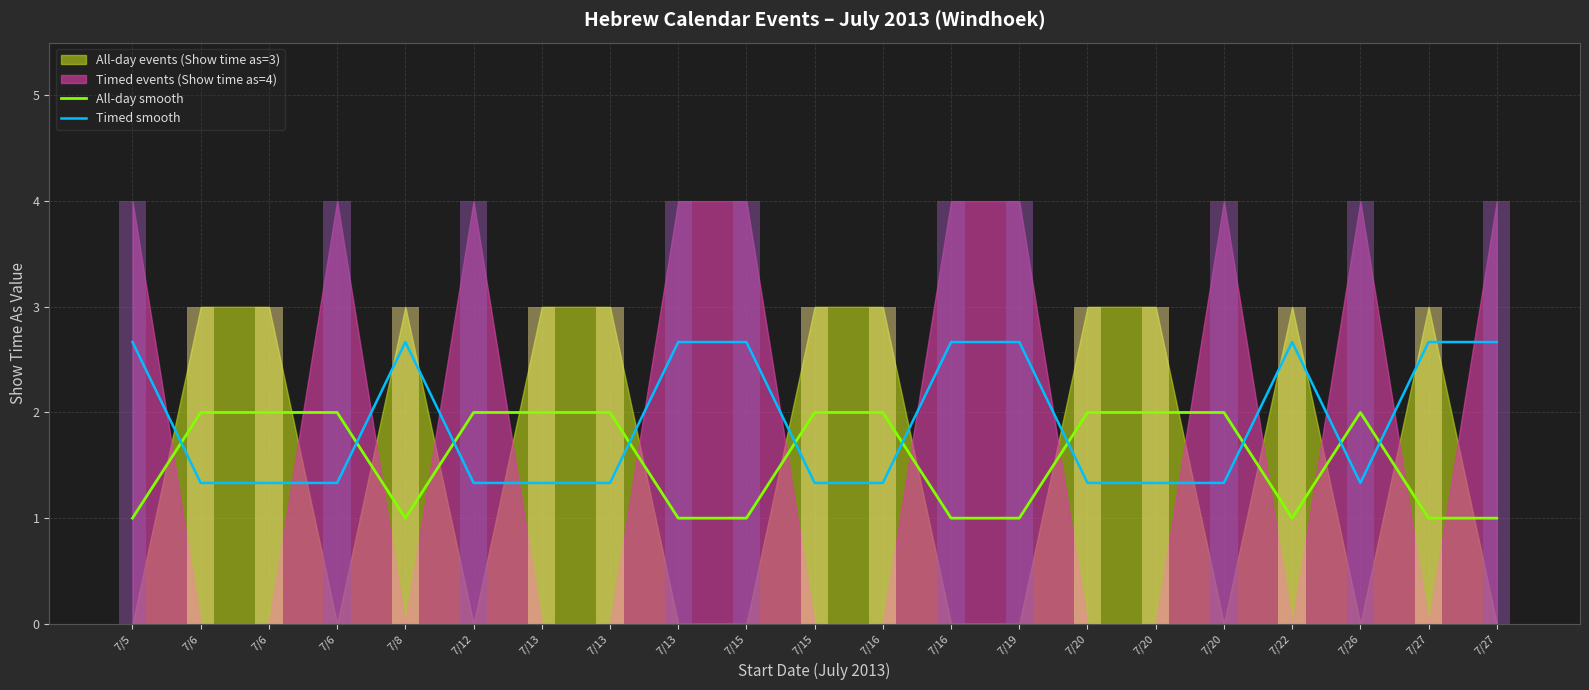

At which label does Timed smooth reach its peak?

7/5